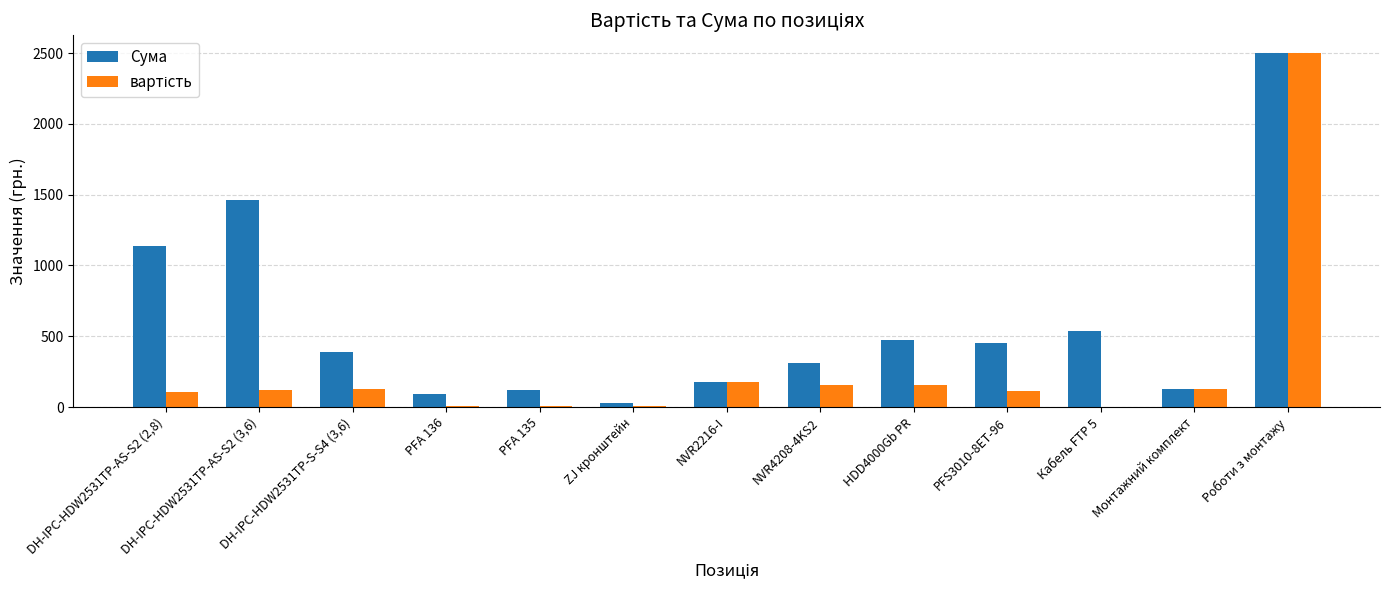

Which series has the largest total across all categories?

Сума